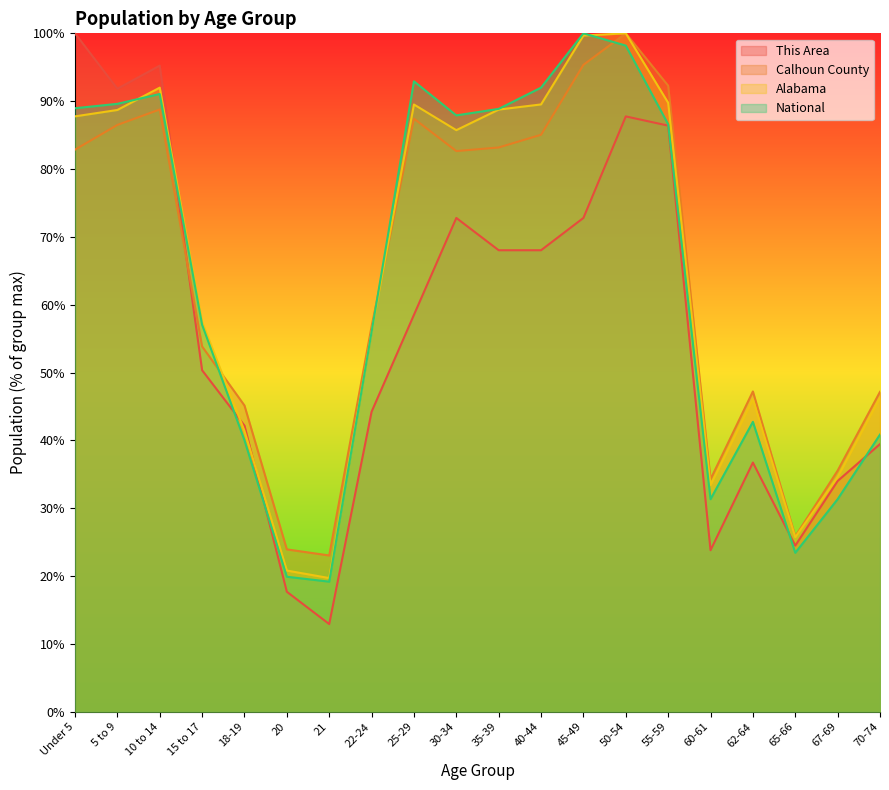

Which has a higher value, 22-24 or 18-19?

22-24